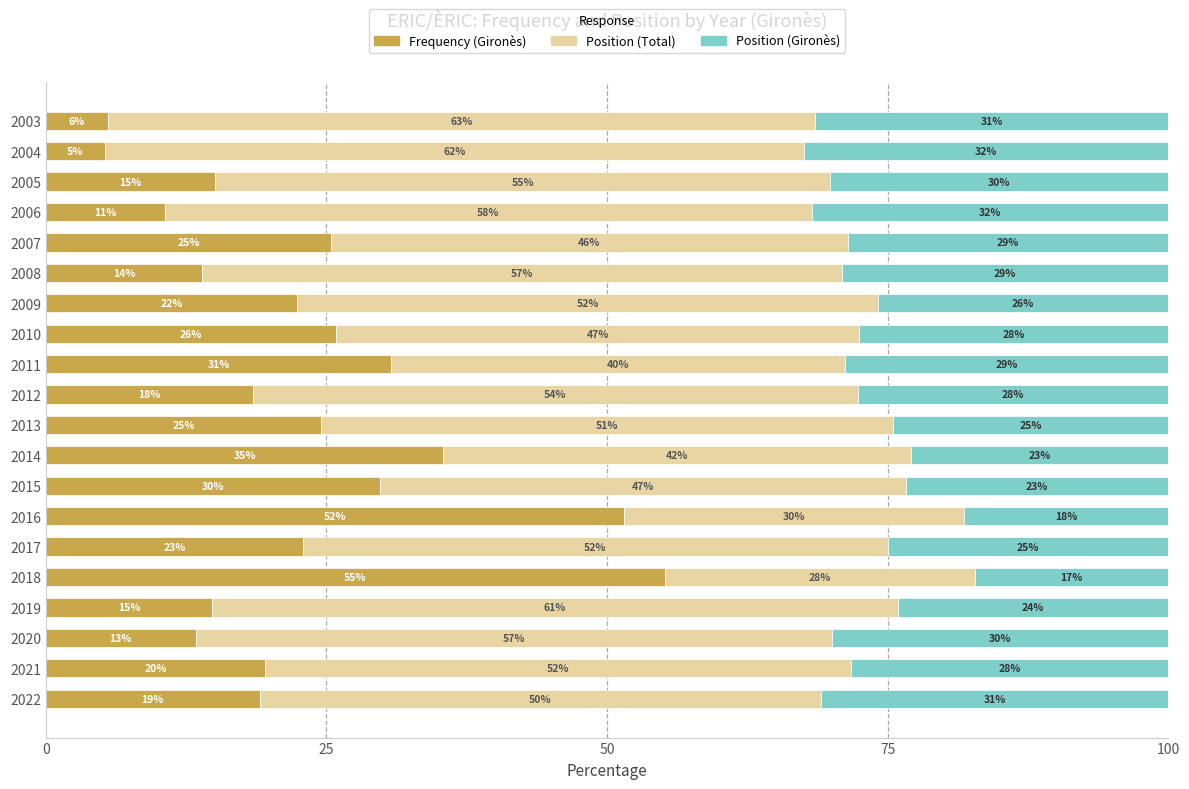

What is the average value of the Frequency (Gironès) series?

23.0